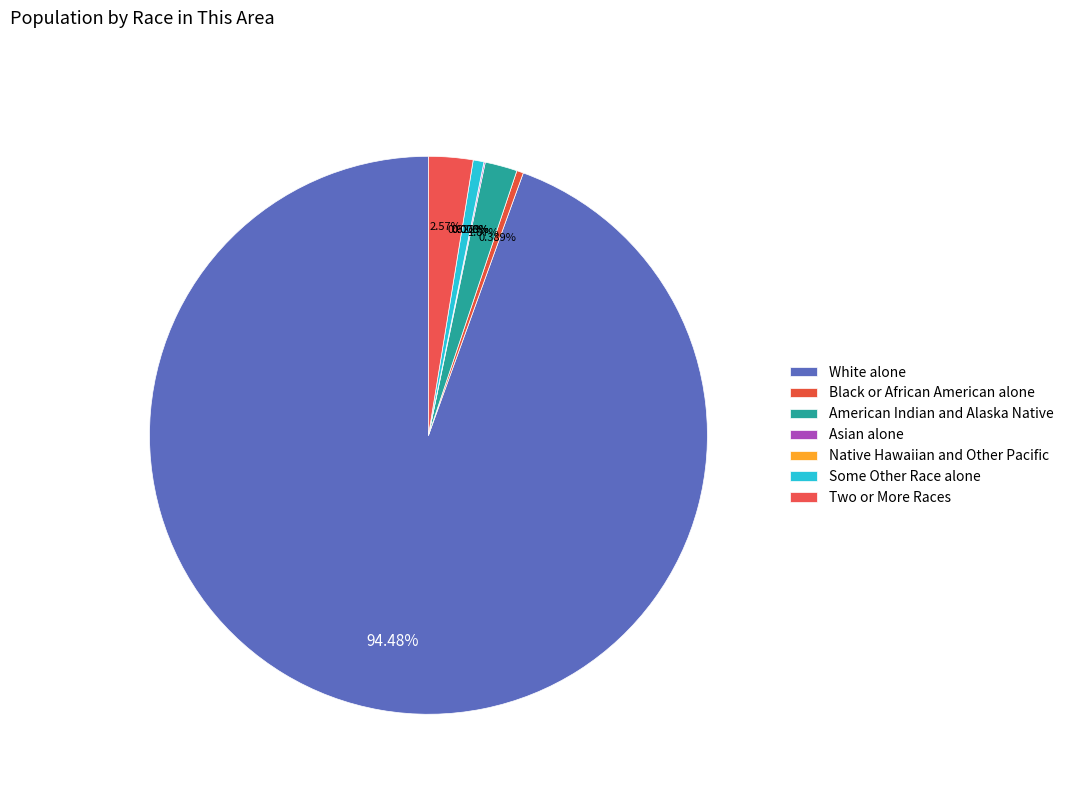

Is White alone the majority of the pie?

Yes